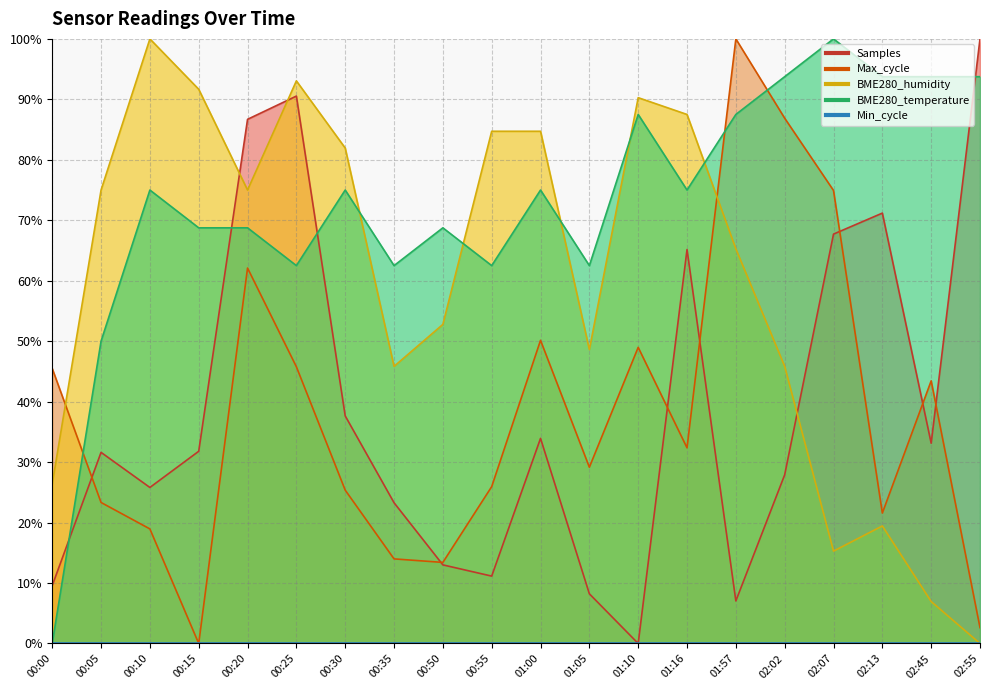

Reading right to left, list all the values displayed in this chart.

BME280_temperature: 02:55=93.8	02:45=93.8	02:13=93.8	02:07=100.0	02:02=93.8	01:57=87.5	01:16=75.0	01:10=87.5	01:05=62.5	01:00=75.0	00:55=62.5	00:50=68.8	00:35=62.5	00:30=75.0	00:25=62.5	00:20=68.8	00:15=68.8	00:10=75.0	00:05=50.0	00:00=0.0
BME280_humidity: 02:55=0.0	02:45=6.9	02:13=19.4	02:07=15.3	02:02=45.8	01:57=65.3	01:16=87.5	01:10=90.3	01:05=48.6	01:00=84.7	00:55=84.7	00:50=52.8	00:35=45.8	00:30=81.9	00:25=93.1	00:20=75.0	00:15=91.7	00:10=100.0	00:05=75.0	00:00=26.4
Max_cycle: 02:55=2.6	02:45=43.4	02:13=21.6	02:07=74.9	02:02=86.9	01:57=100.0	01:16=32.4	01:10=49.0	01:05=29.2	01:00=50.1	00:55=25.9	00:50=13.4	00:35=14.0	00:30=25.4	00:25=45.8	00:20=62.1	00:15=0.0	00:10=19.0	00:05=23.3	00:00=45.5
Samples: 02:55=100.0	02:45=33.1	02:13=71.2	02:07=67.7	02:02=27.9	01:57=7.0	01:16=65.2	01:10=0.0	01:05=8.2	01:00=33.9	00:55=11.1	00:50=13.0	00:35=23.3	00:30=37.6	00:25=90.5	00:20=86.7	00:15=31.8	00:10=25.8	00:05=31.6	00:00=9.6